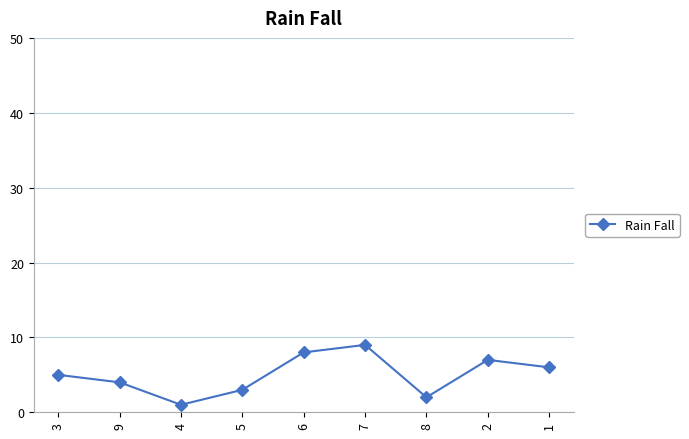

List the labels in order of value, smallest first.

4, 8, 5, 9, 3, 1, 2, 6, 7